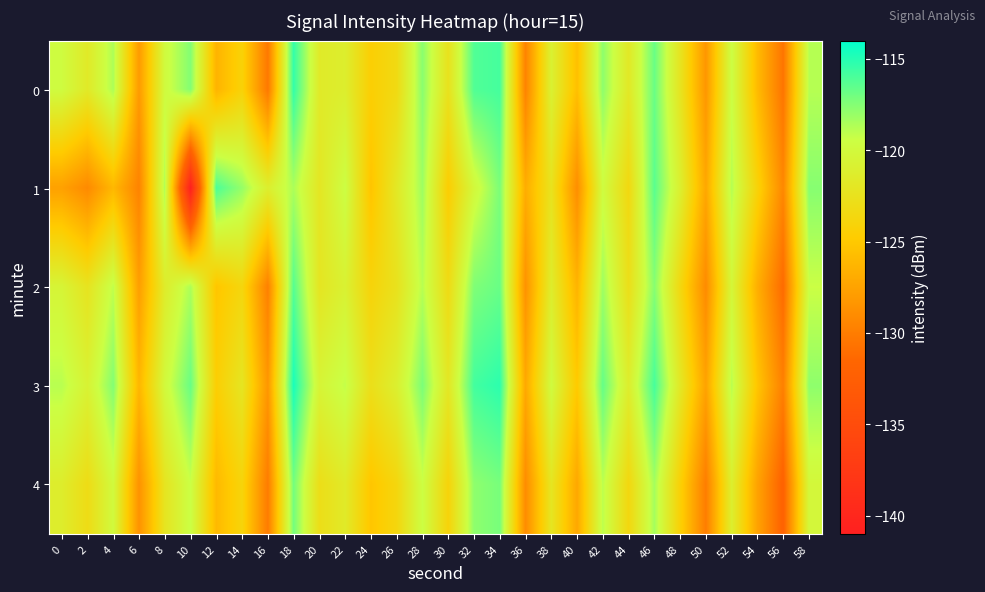

Which series has the largest range (max minus min)?

1